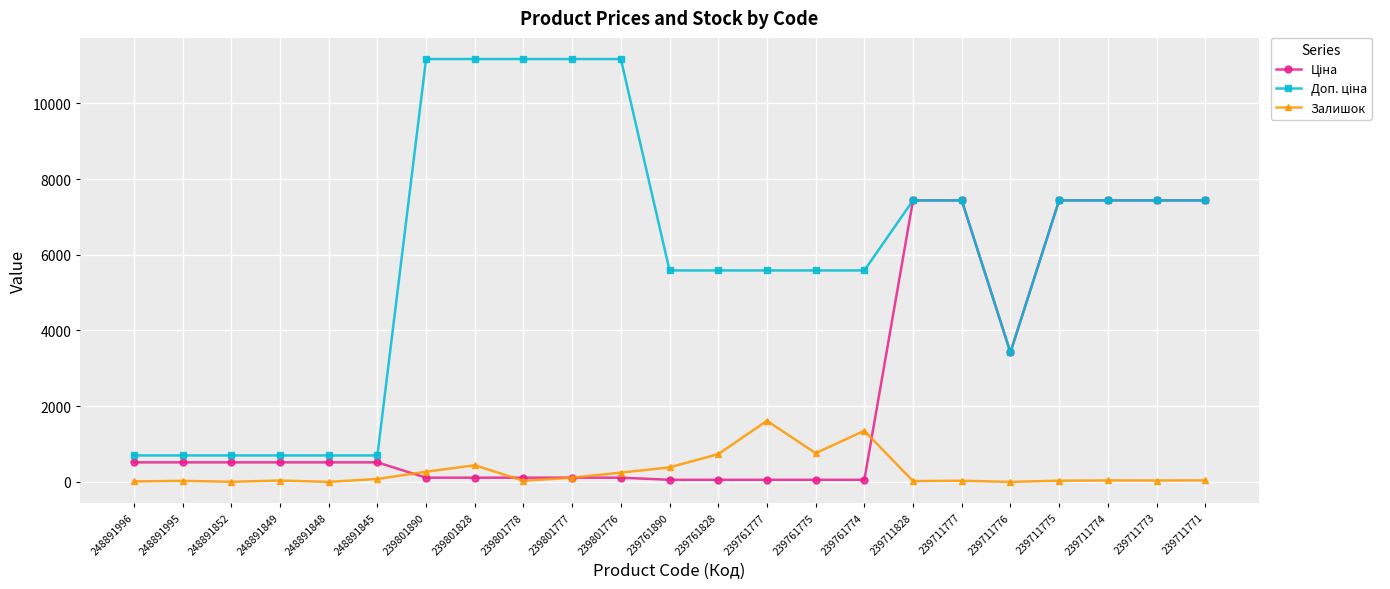

What is the difference between the highest and lowest values at 248891848?

699.0